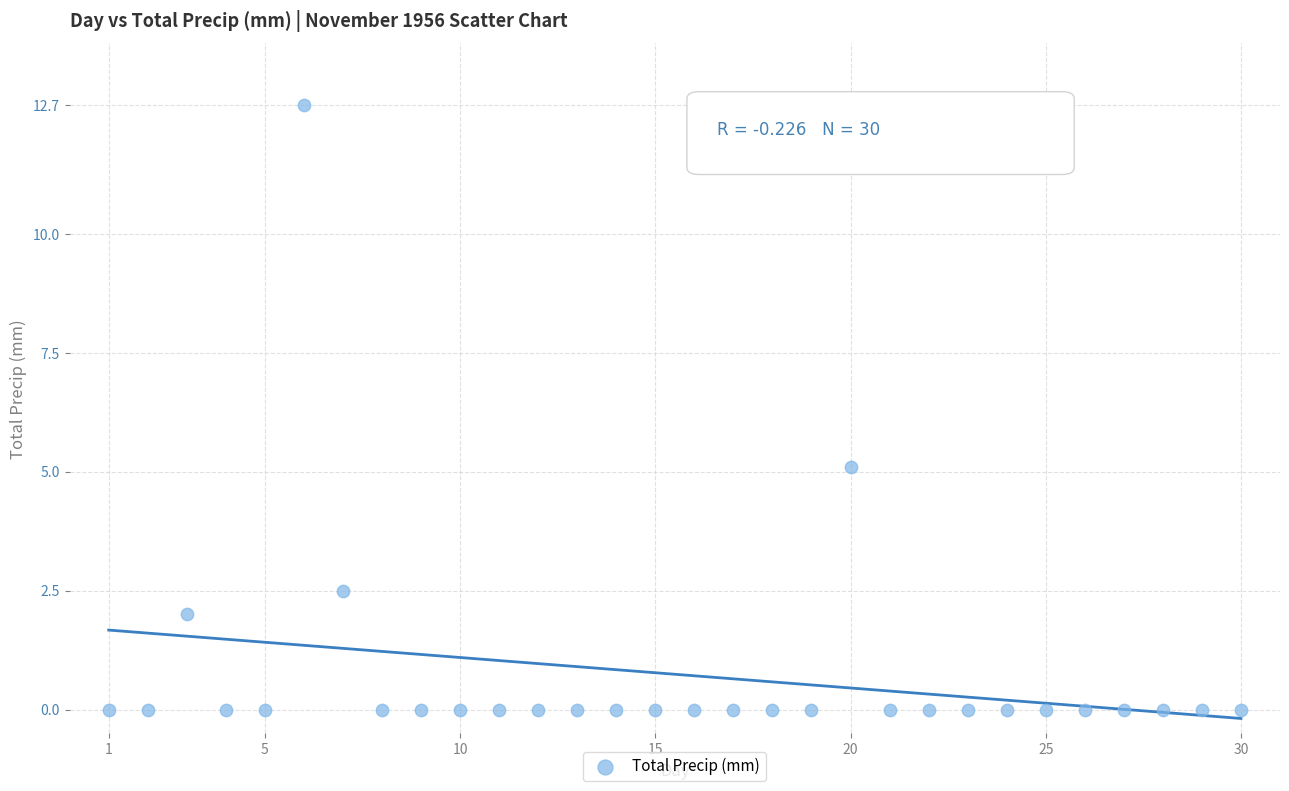

What Y value in the scatter plot is closest to 6?

5.1